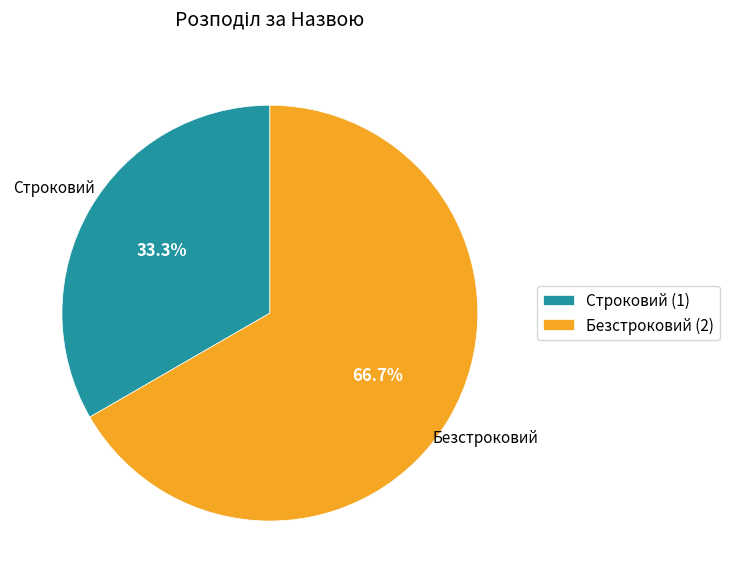

Count the number of slices in the pie.

2